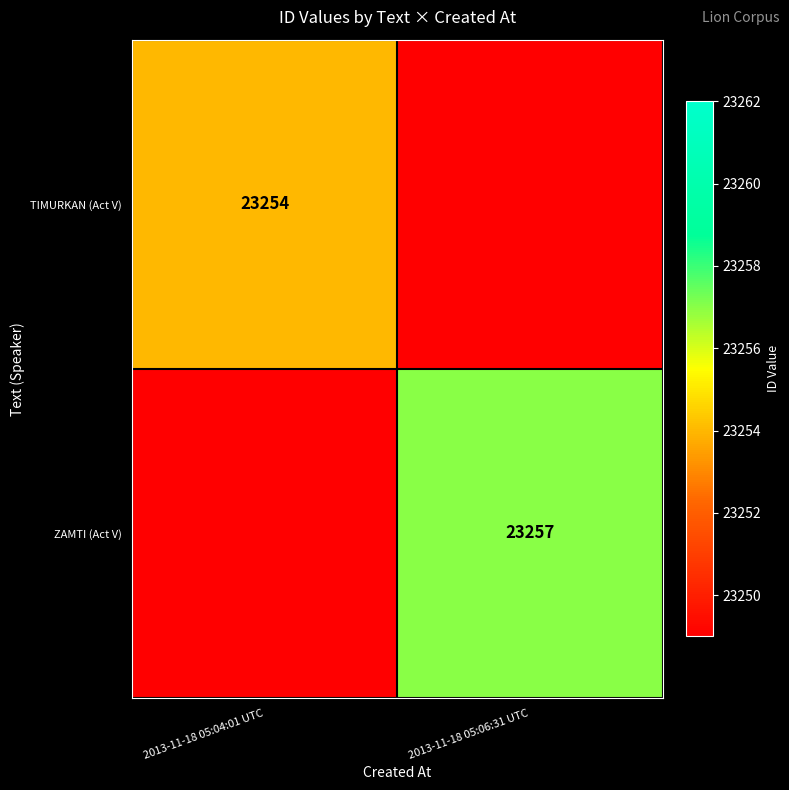

The ZAMTI (Act V) series shows 11115 at 2013-11-18 05:06:31 UTC. True or false?

False